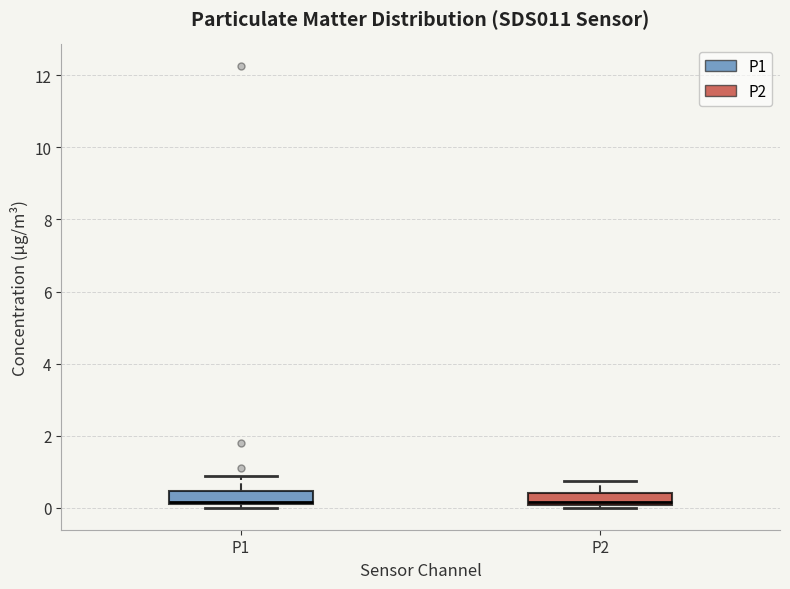

Where is the lower edge of the box for P2 on the y-axis? The values are not printed on the chart, so give them approximately, as read against the axis.

0.0